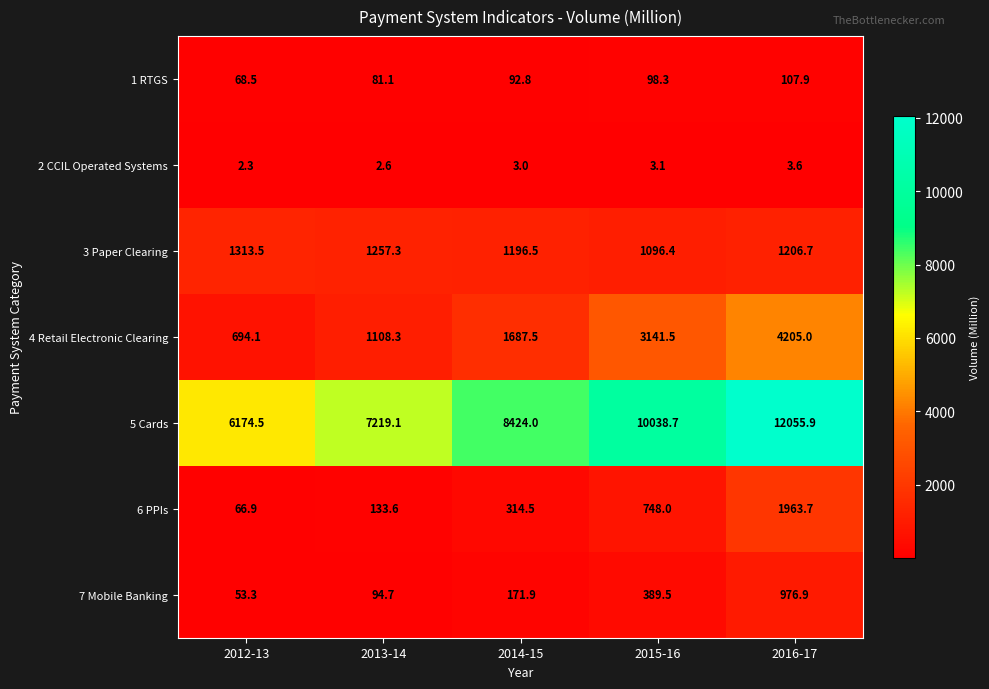

At which label is 3 Paper Clearing closest to 1204?

2016-17